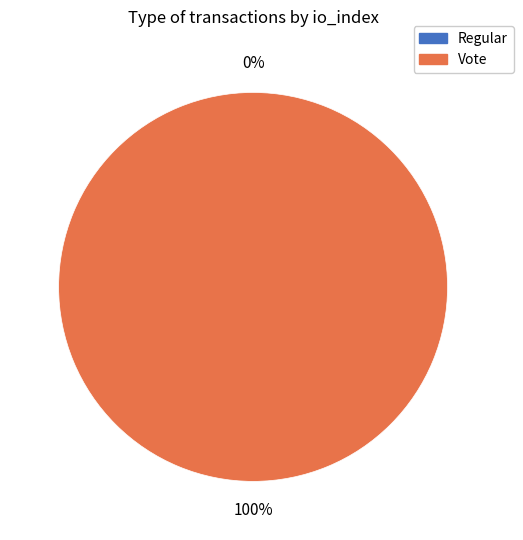

Is the sum of Regular and Vote greater than half?

Yes